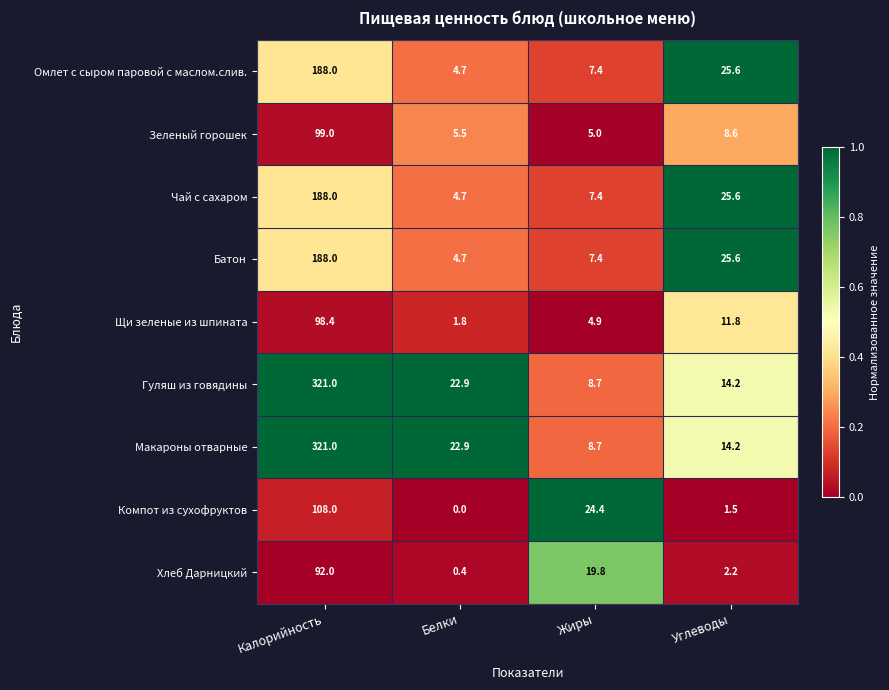

At which category is the sum across all series the highest?

Калорийность